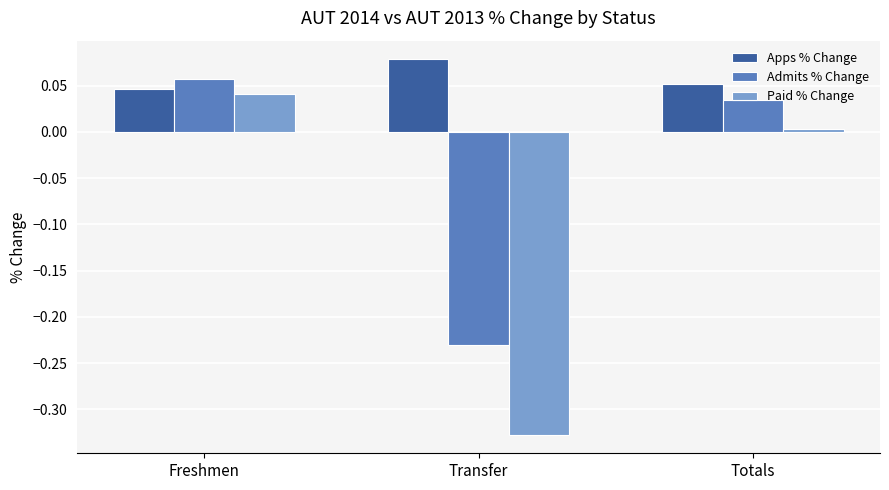

What is the label of the 1st bar from the right?

Totals